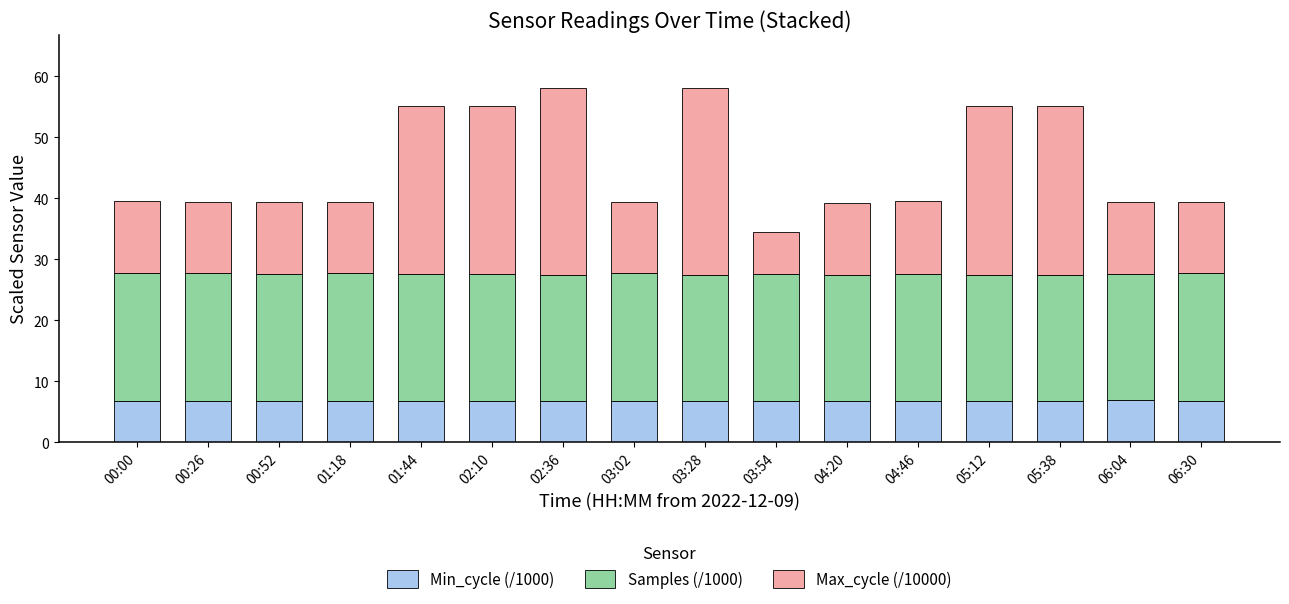

What is the average value of the Min_cycle (/1000) series?

6.8